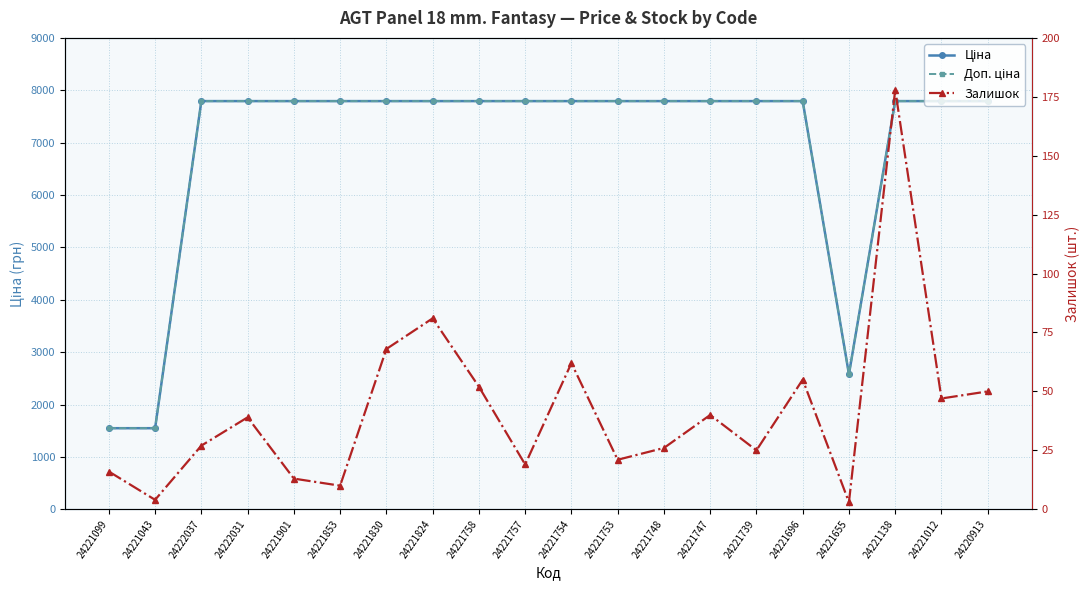

How many distinct data groups are displayed?

3